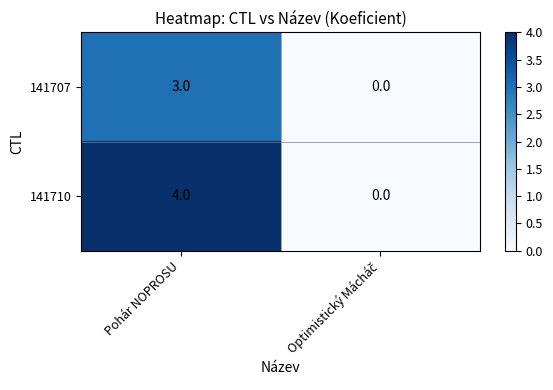

Which series has the largest range (max minus min)?

141710